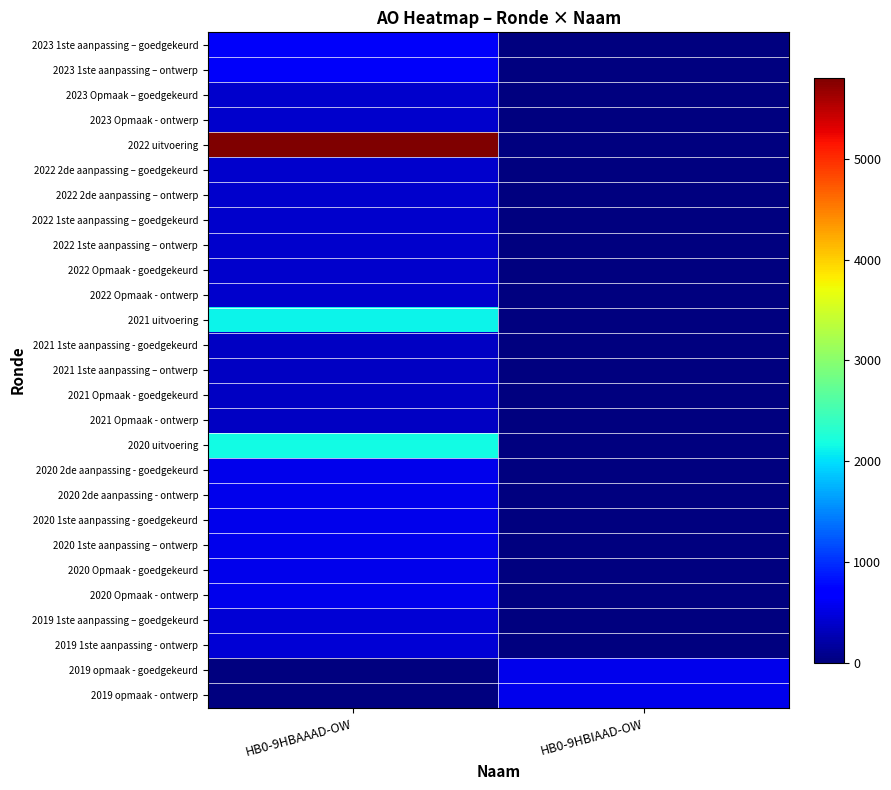

What is the total value across all series at HB0-9HBAAAD-OW?

20135